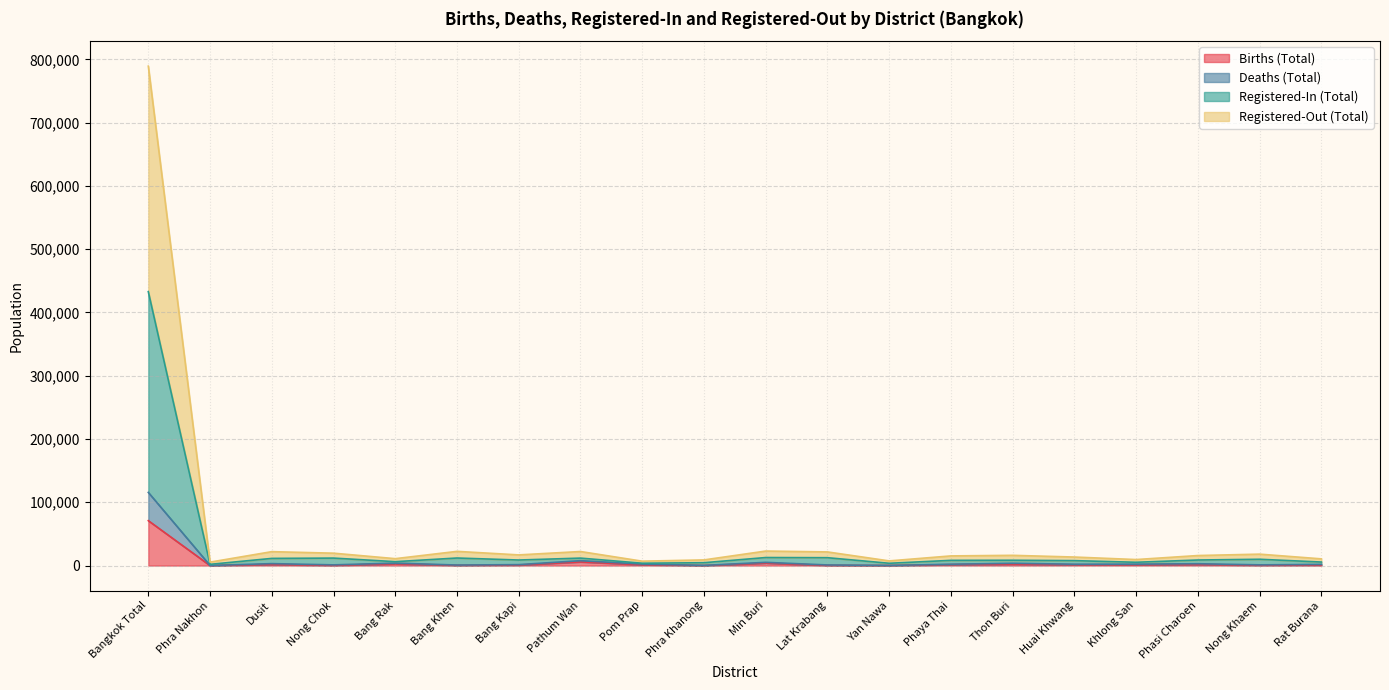

True or false: Registered-In (Total) and Deaths (Total) cross at least once.

False